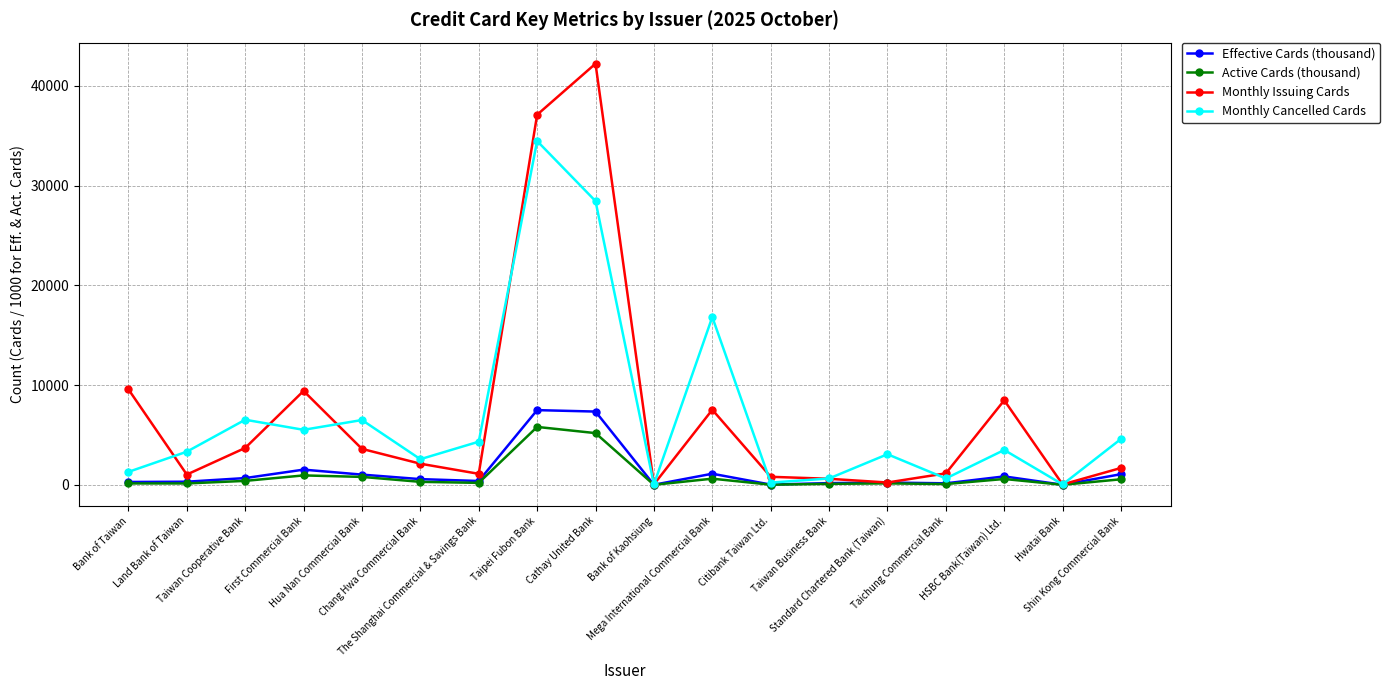

Which series has the widest spread of values?

Monthly Issuing Cards